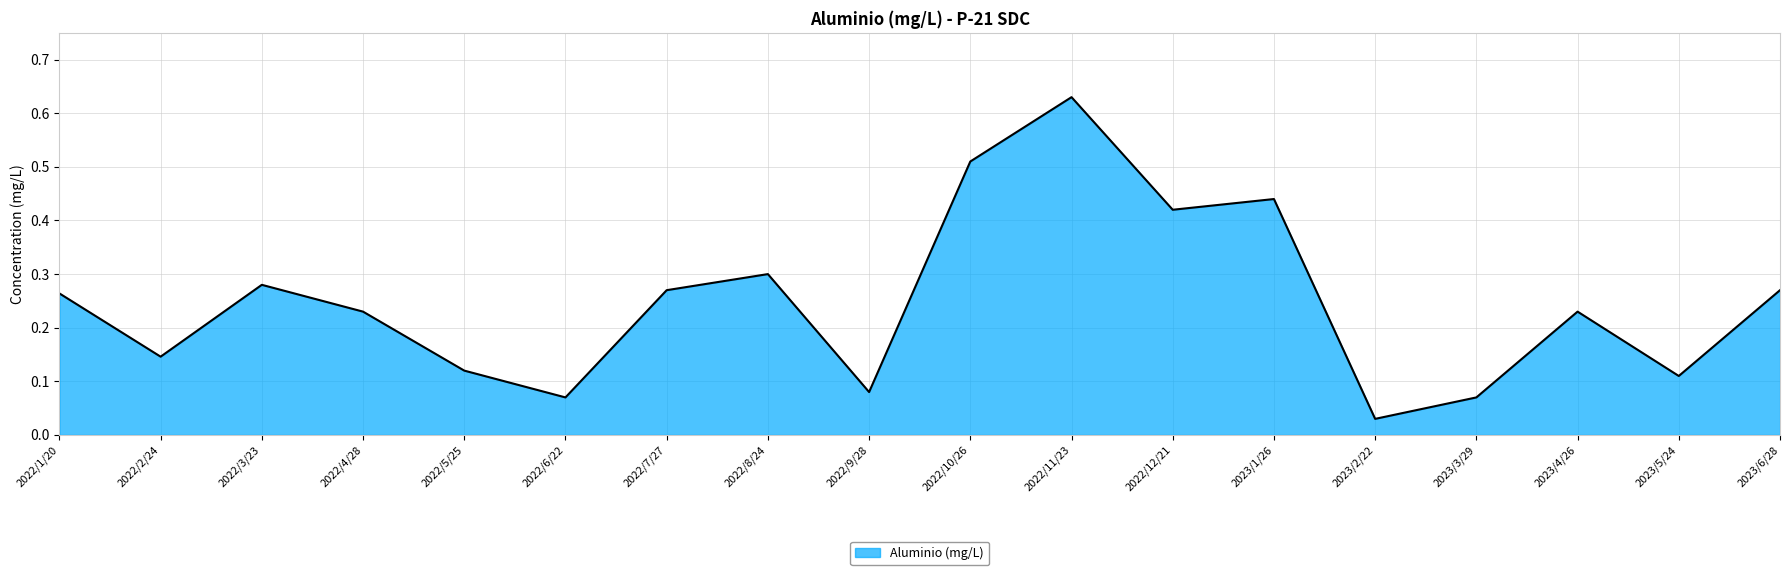

The chart shows a value of 0.5 at 2022/1/20. True or false?

False